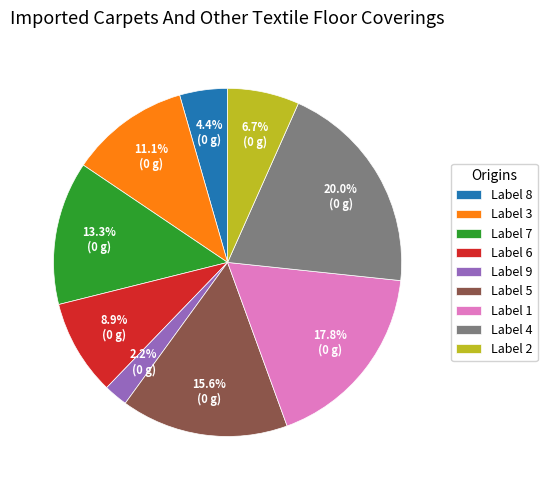

Does any single category account for the majority?

No